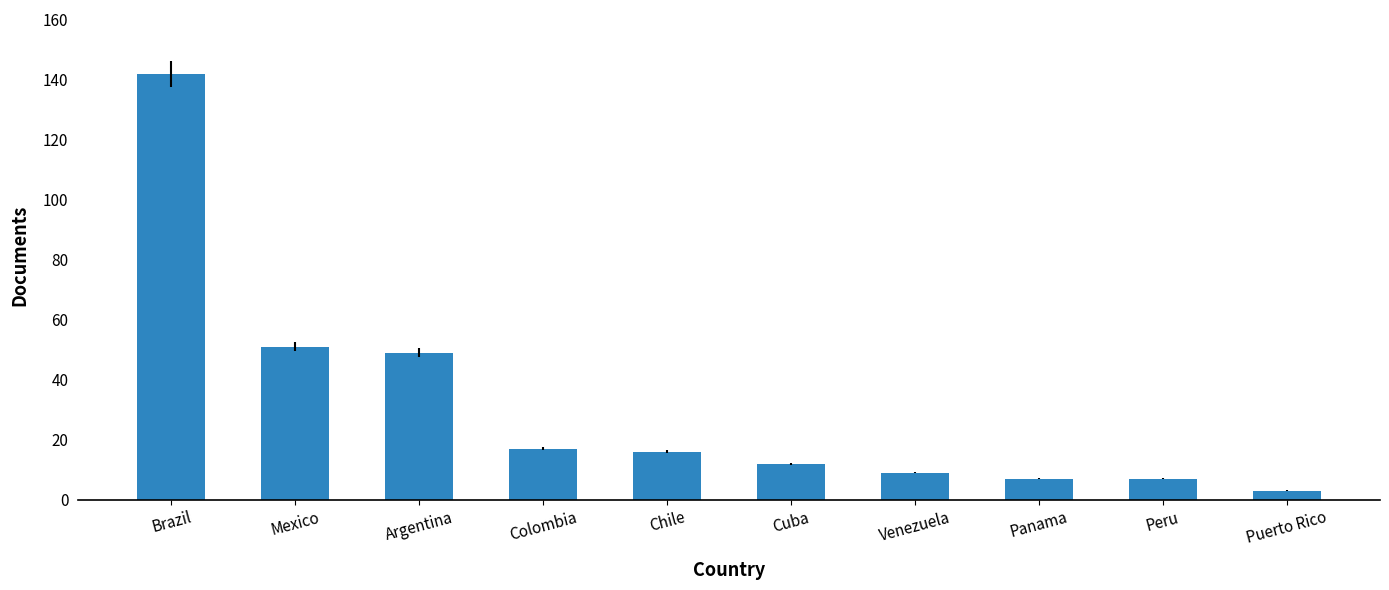

How many series are shown in this chart?

1